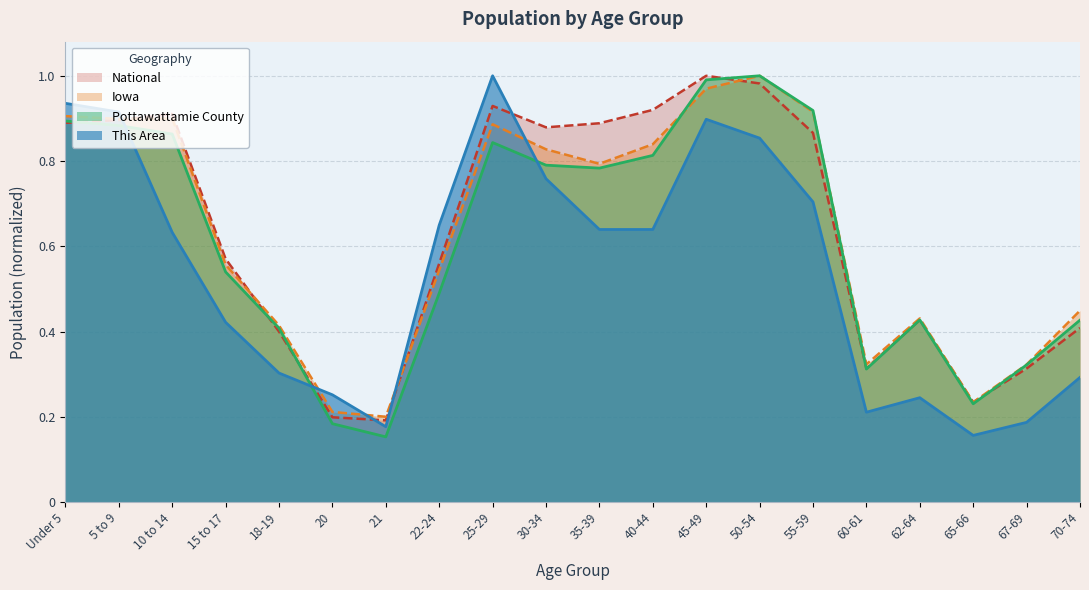

After their last crossing, which series has the higher values: This Area or National?

National